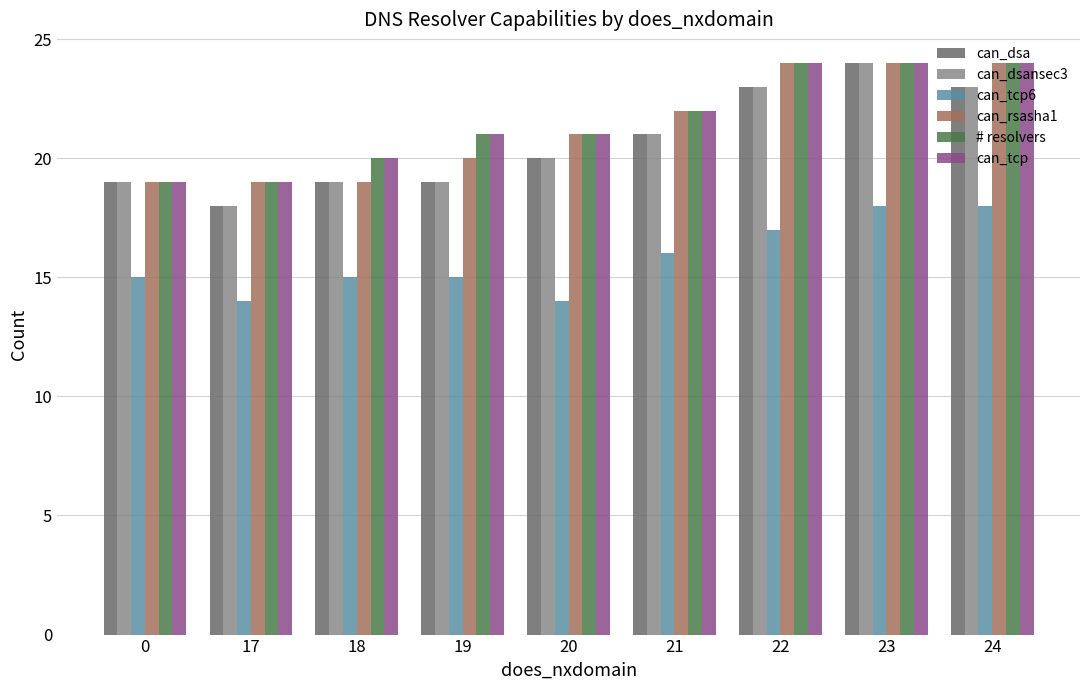

Is the value of can_tcp6 at 21 greater than the value of can_rsasha1 at 24?

No